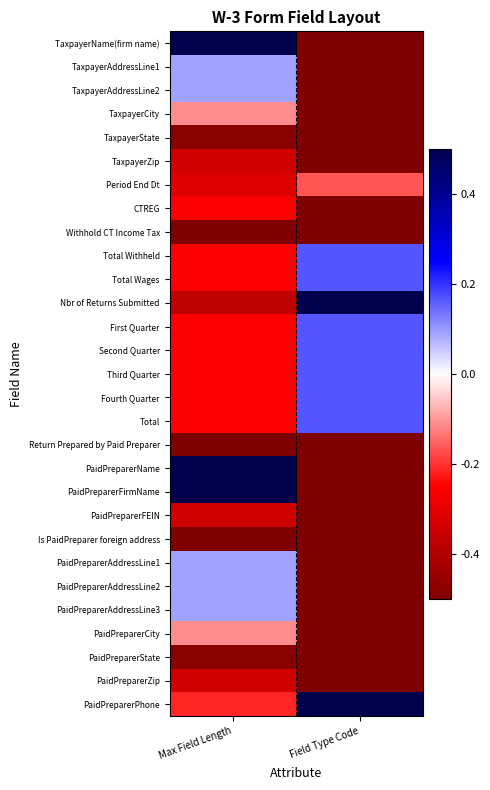

Rank the series by their maximum value, from lowest to highest.

Withhold CT Income Tax, Return Prepared by Paid Preparer, Is PaidPreparer foreign address, TaxpayerState, PaidPreparerState, TaxpayerZip, PaidPreparerFEIN, PaidPreparerZip, CTREG, Period End Dt, TaxpayerCity, PaidPreparerCity, TaxpayerAddressLine1, TaxpayerAddressLine2, PaidPreparerAddressLine1, PaidPreparerAddressLine2, PaidPreparerAddressLine3, Total Withheld, Total Wages, First Quarter, Second Quarter, Third Quarter, Fourth Quarter, Total, TaxpayerName(firm name), Nbr of Returns Submitted, PaidPreparerName, PaidPreparerFirmName, PaidPreparerPhone